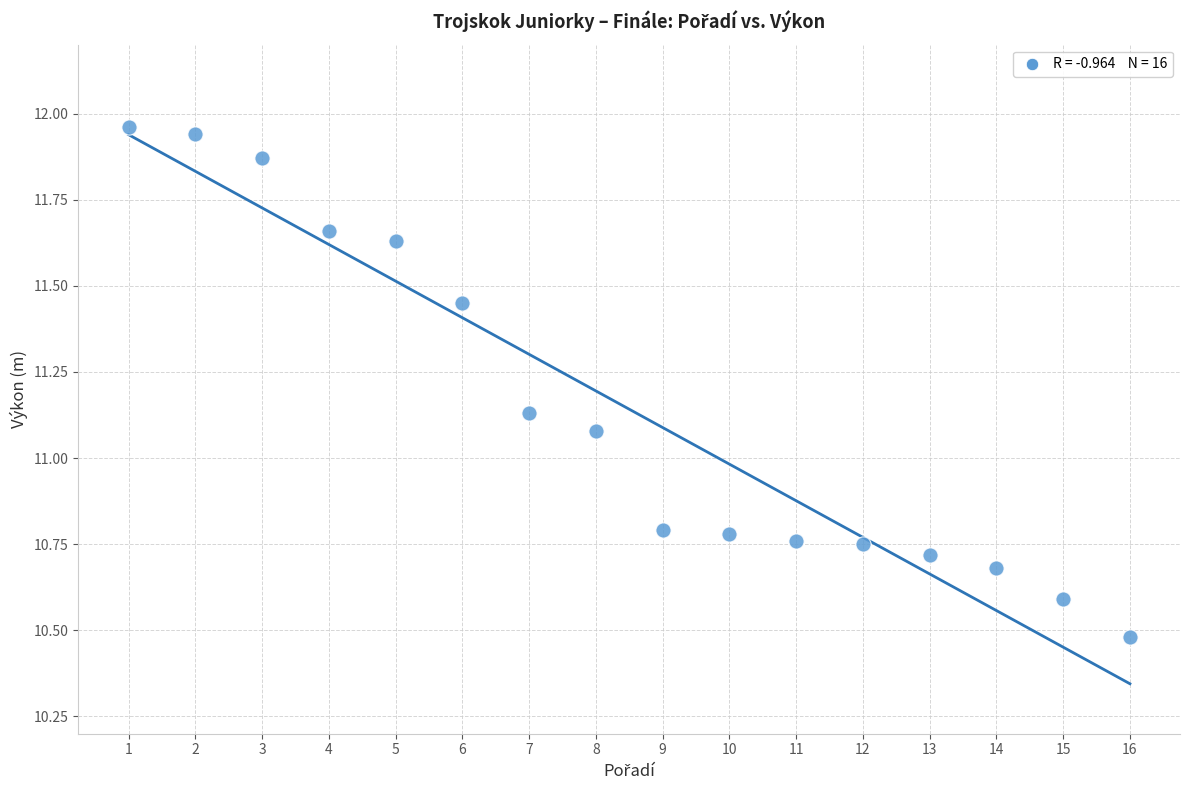

What is the range of Y values (max minus min)?

1.5